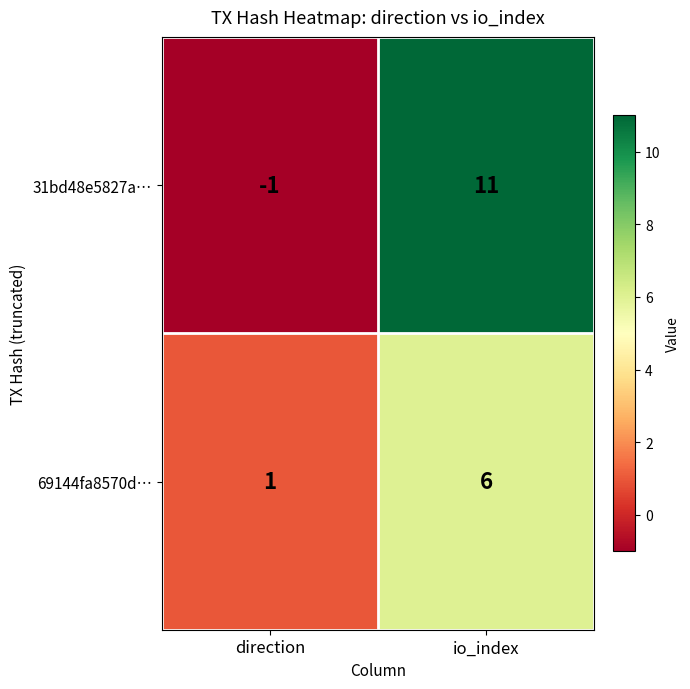

At which category does the chart reach its minimum across all series?

direction